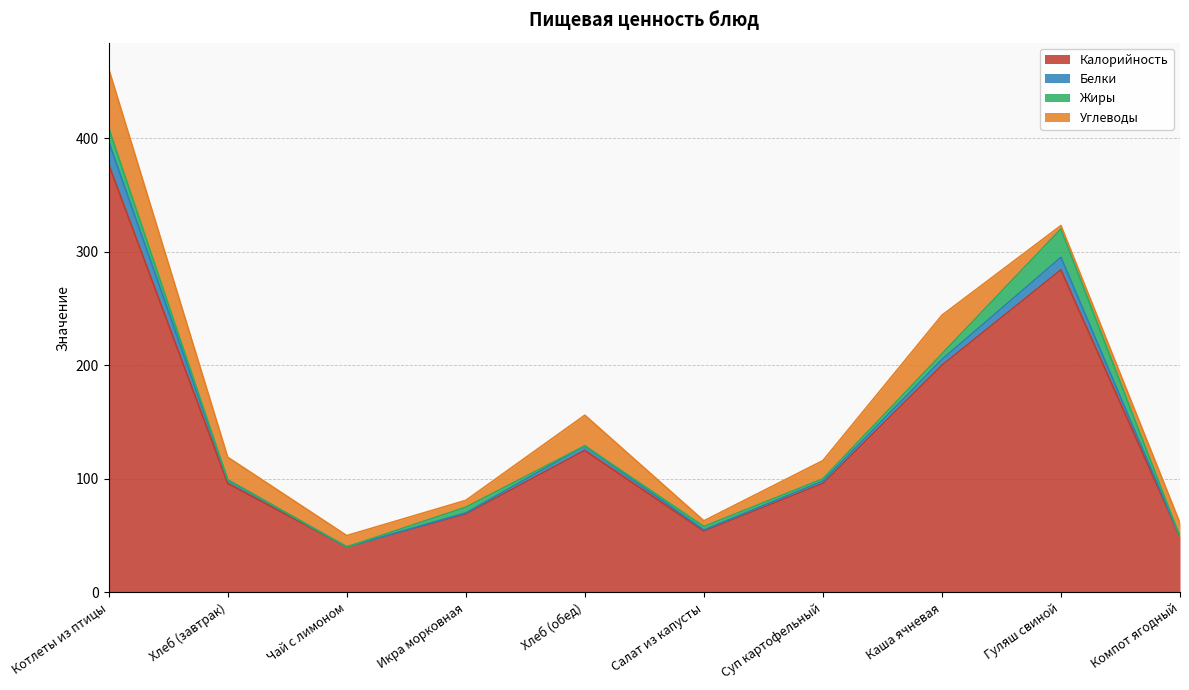

What is the value of the Белки point at the 9th from the left?

11